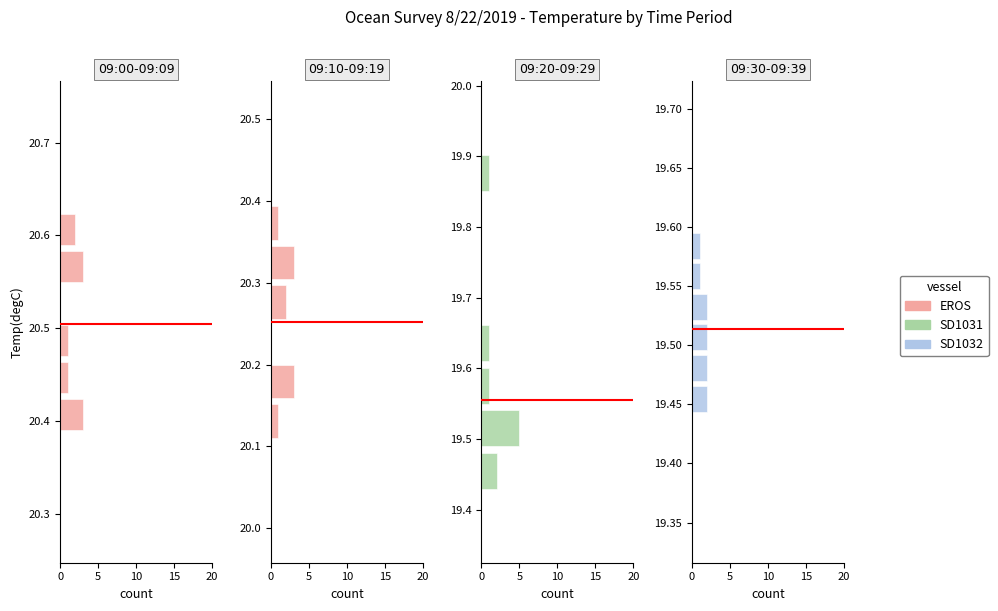

What is the value of the EROS bar at the 6th from the left?

1